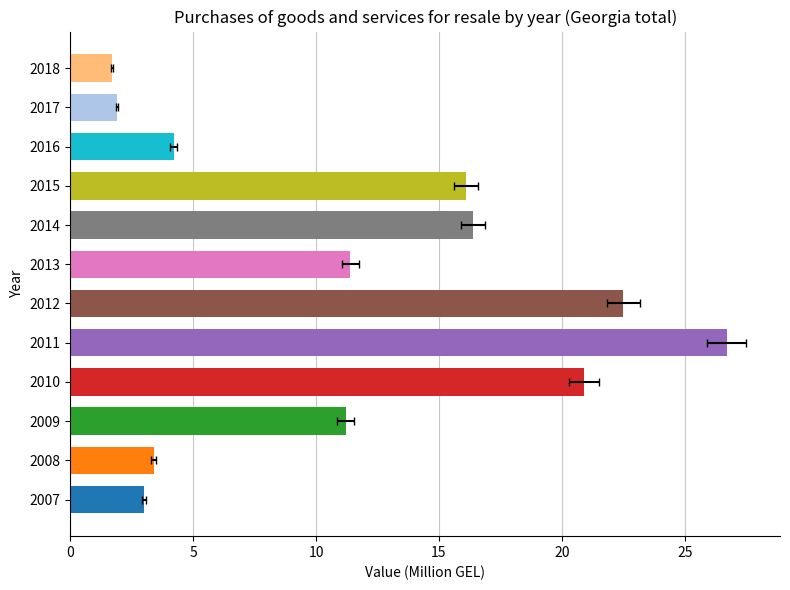

What is the maximum value shown in the chart?

26.7